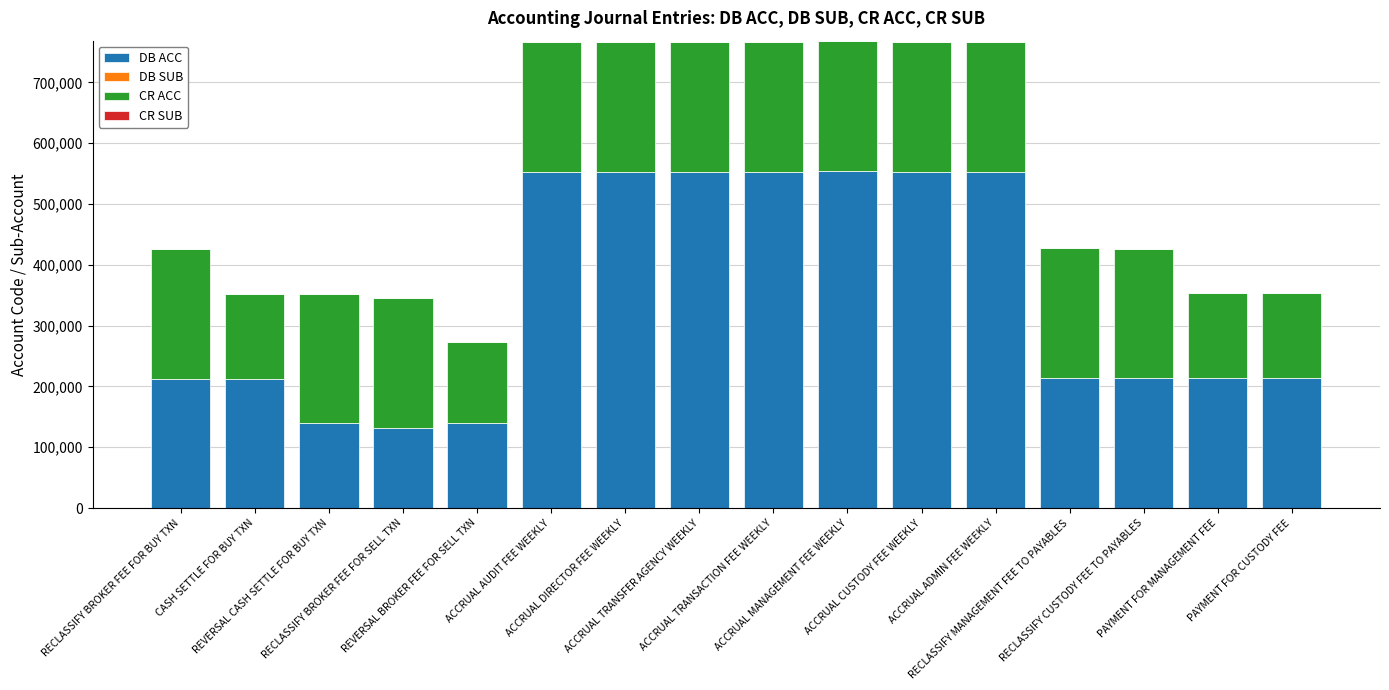

What is the highest value of the DB ACC series?

555100